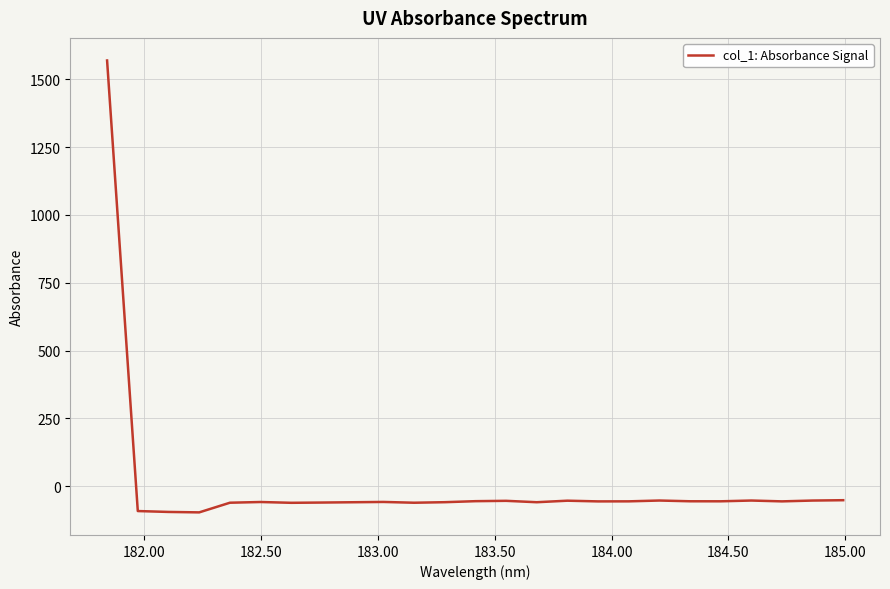

What is the difference between the maximum and minimum values?

1666.1